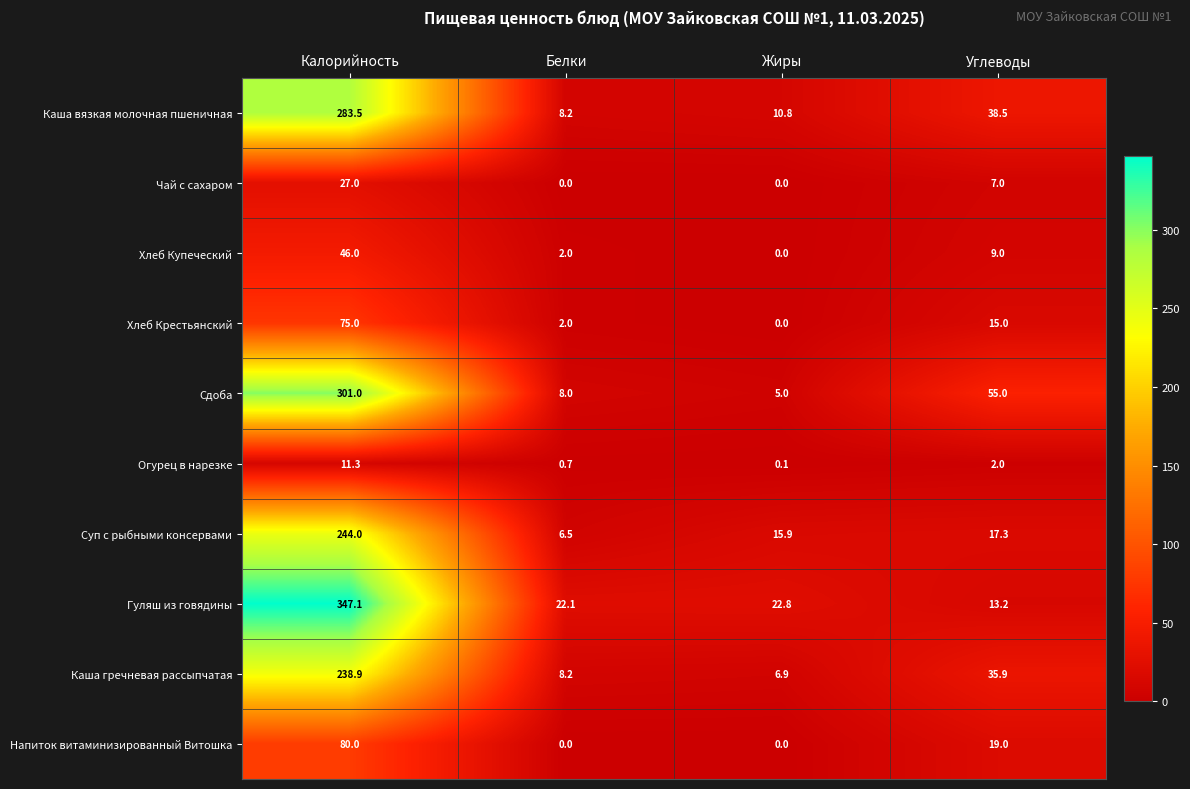

Which category has the highest value in the Каша вязкая молочная пшеничная series?

Калорийность